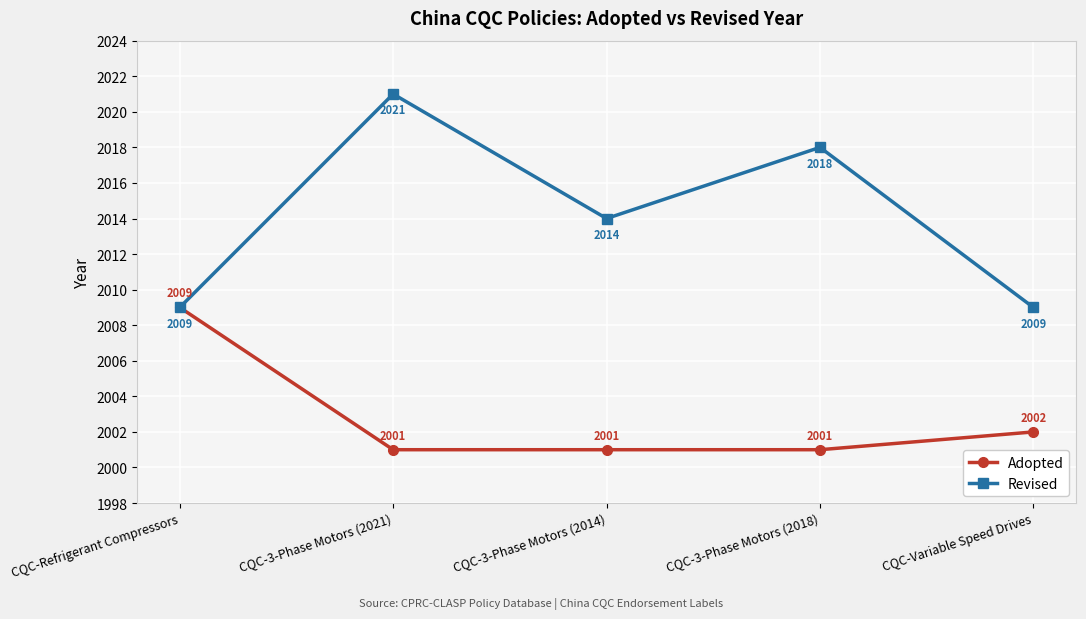

What is the total value across all series at CQC-3-Phase Motors (2018)?

4019